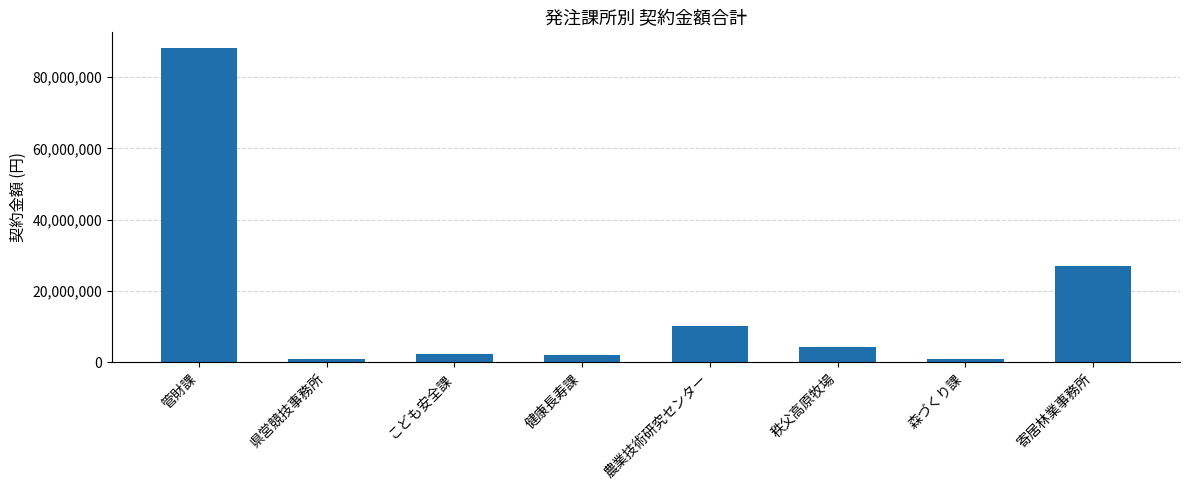

What is the change in value from 健康長寿課 to 森づくり課?

-1115400